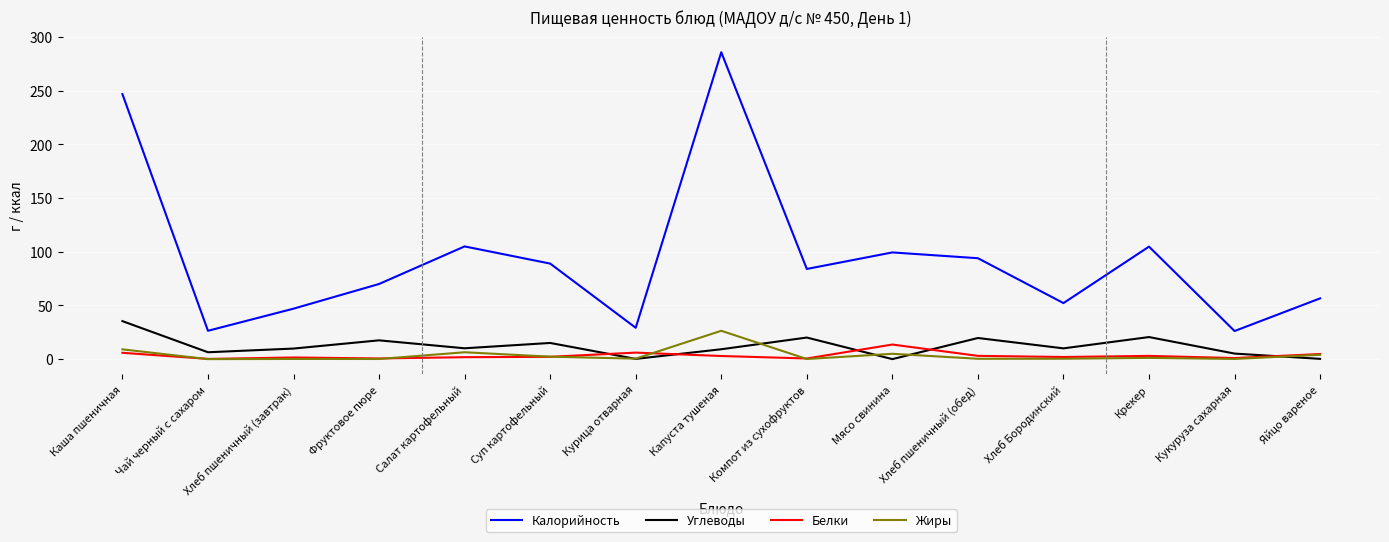

At how many categories does at least one series exceed 198?

2